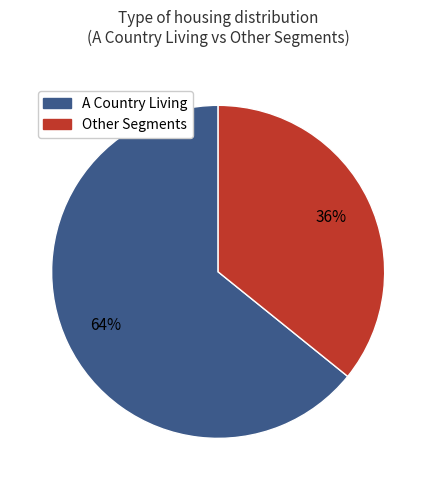

To the nearest percent, what is the difference between the largest and smallest slice percentages?

28%